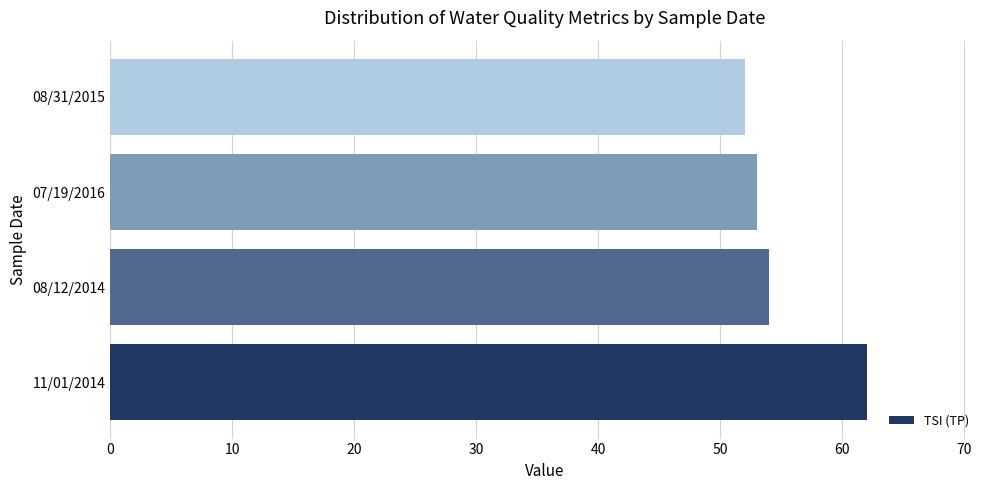

List the labels in order of value, largest first.

11/01/2014, 08/12/2014, 07/19/2016, 08/31/2015